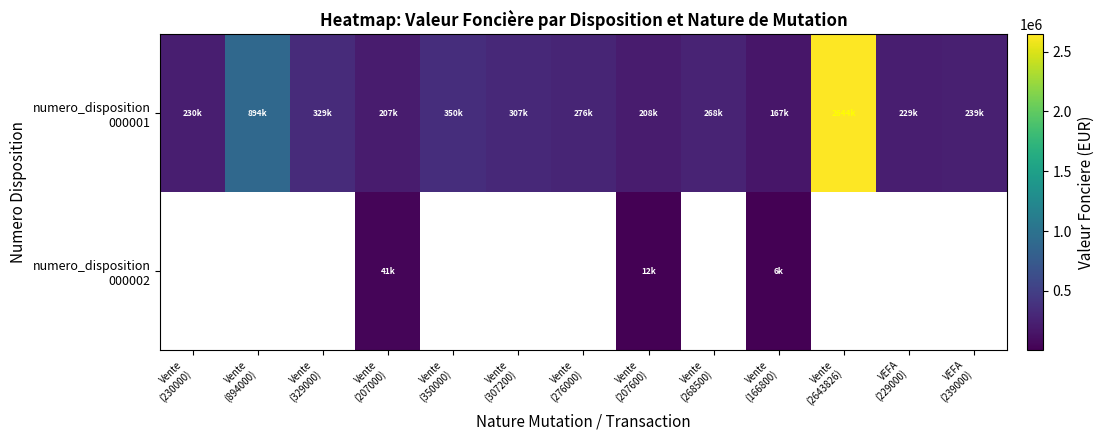

True or false: numero_disposition 000002 has a value of 40865.0 at Vente (207000).

True